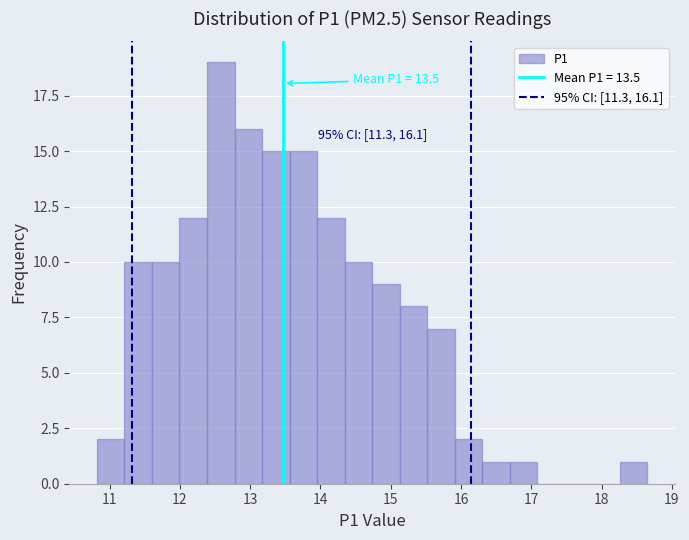

Read against the x-axis, roughly where is the centre of the tallest bar?

12.6